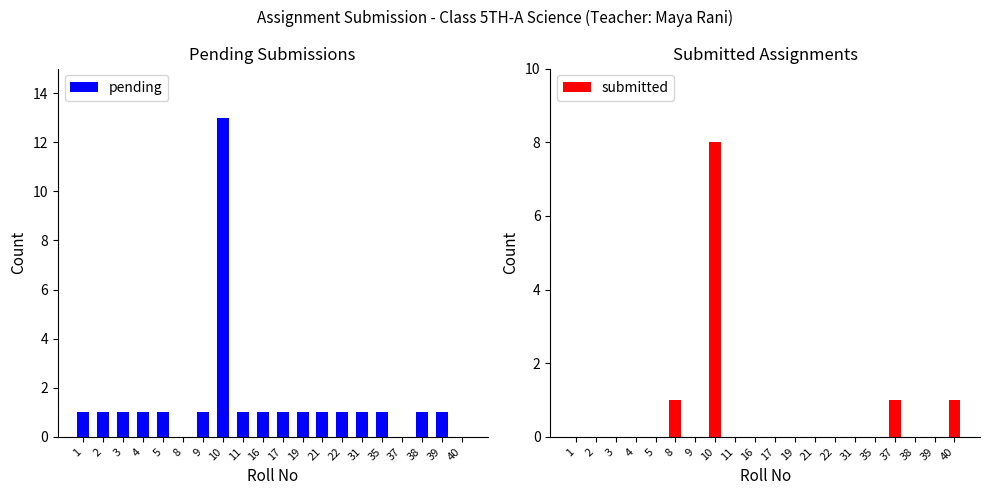

Where does the pending series first go above 1?

10